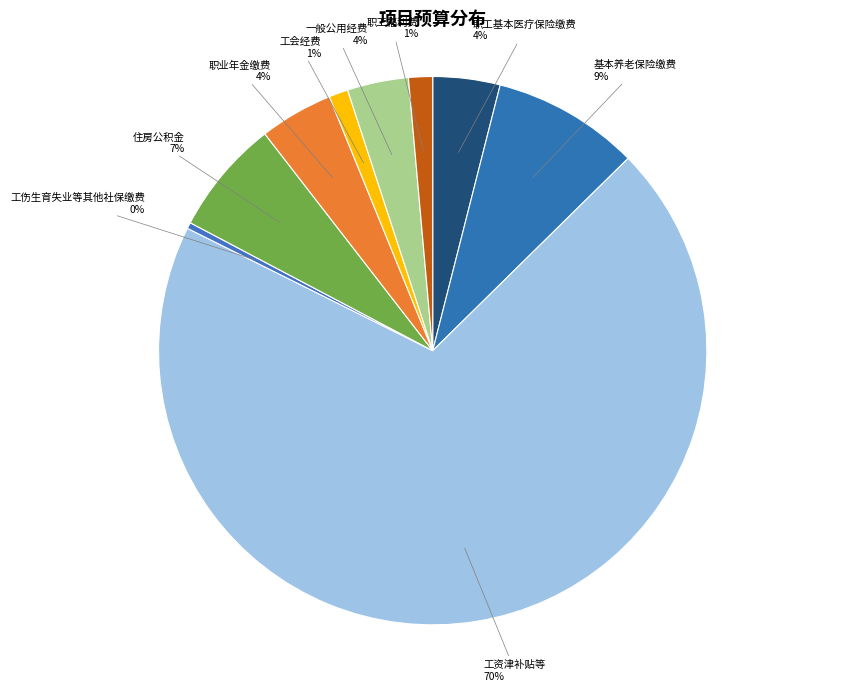

What percentage is the 住房公积金 slice, to the nearest percent?

7%